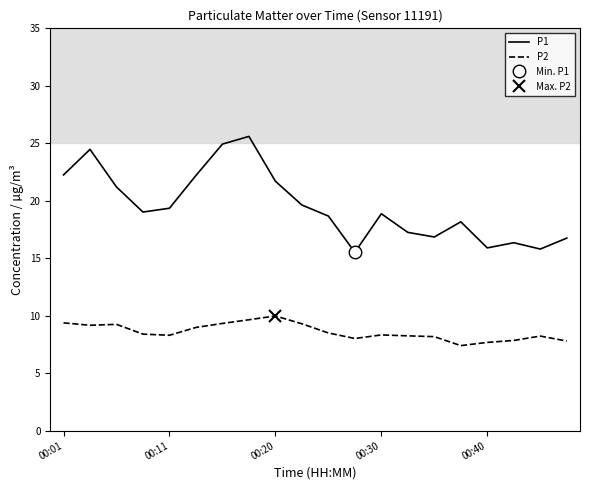

True or false: P2 and P1 intersect in this chart.

False